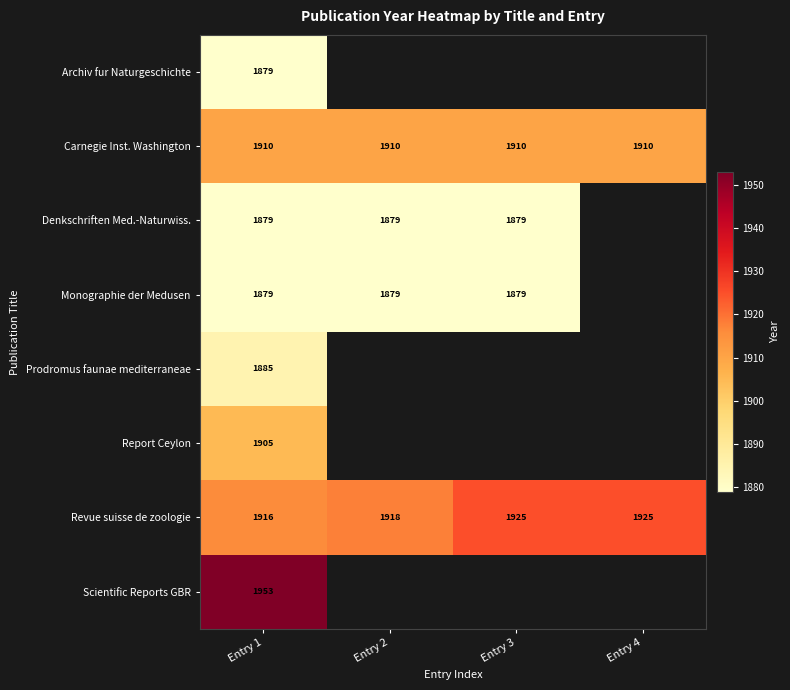

The Revue suisse de zoologie series shows 3203.4 at Entry 4. True or false?

False